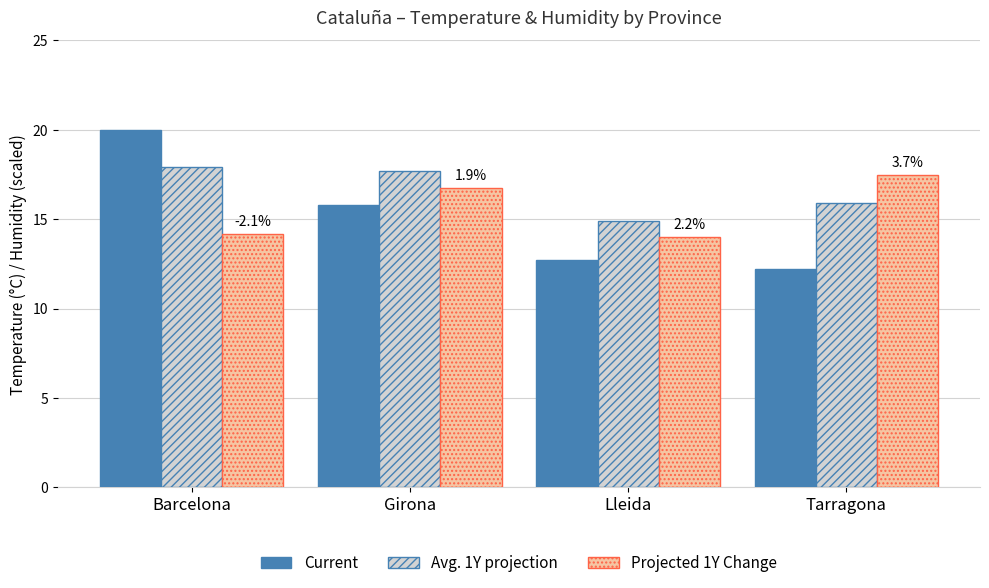

How many bars are there in each group?

3